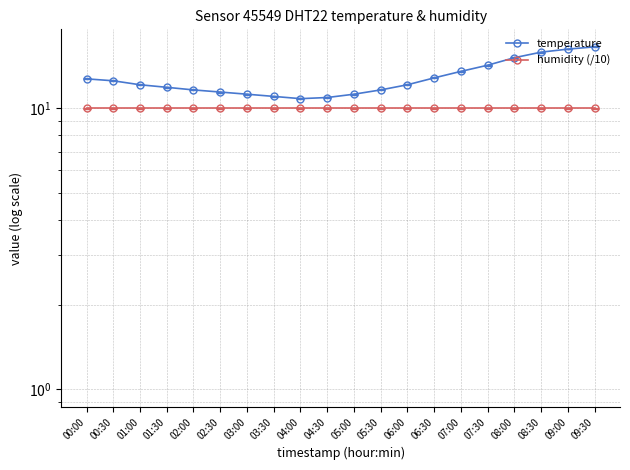

At which category is the sum across all series the highest?

09:30